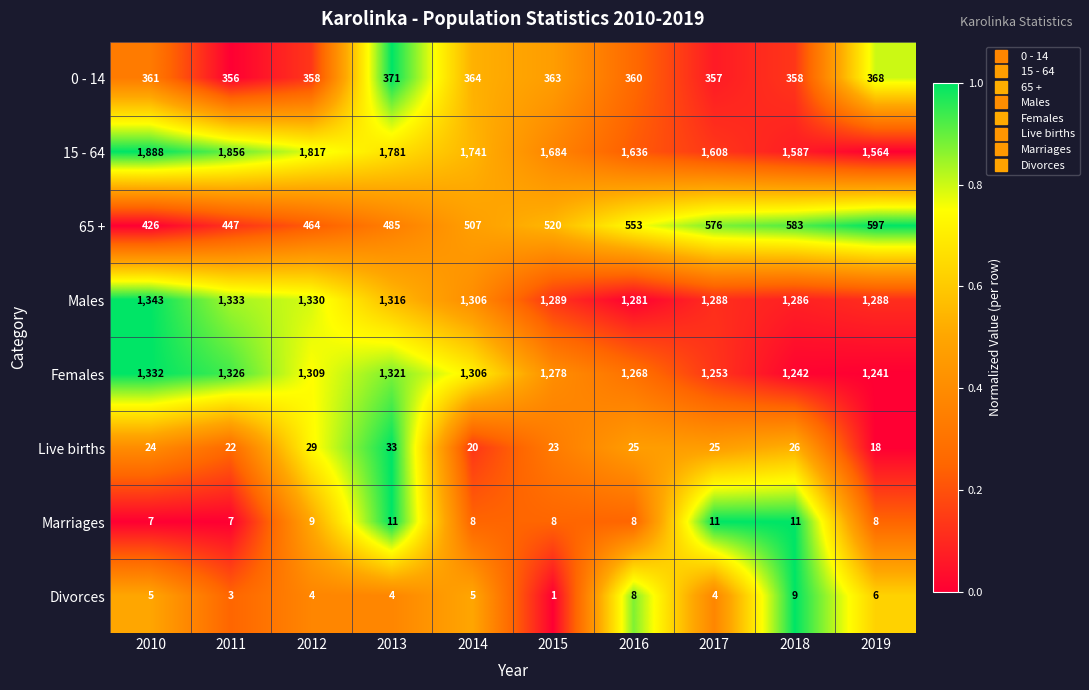

At which category is the sum across all series the highest?

2010